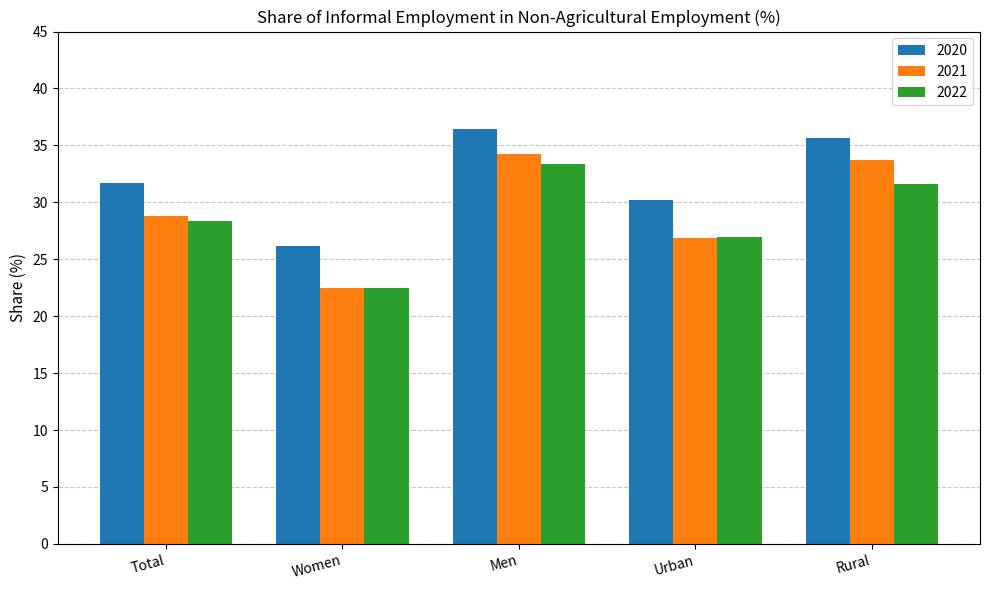

What are all the series names shown in the legend?

2020, 2021, 2022